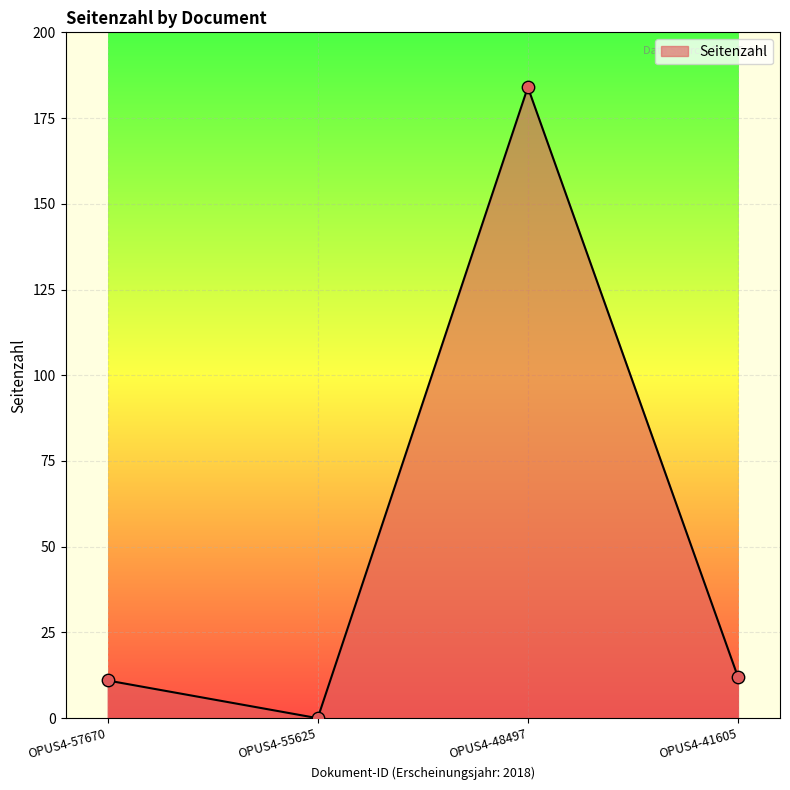

Approximately how many times larger is the value at OPUS4-48497 compared to OPUS4-57670?

16.7